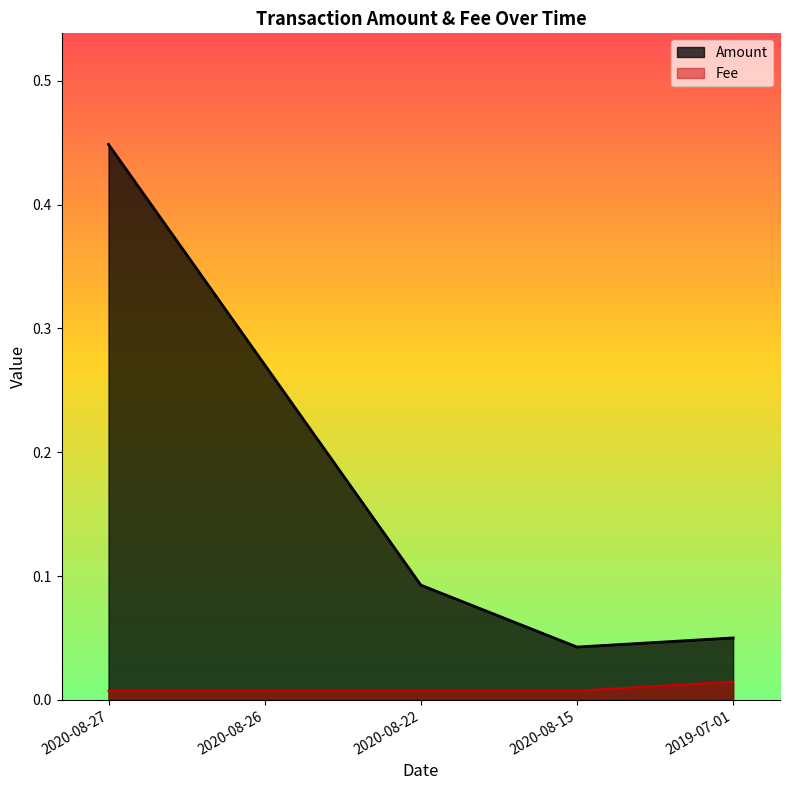

True or false: Amount and Fee intersect in this chart.

False